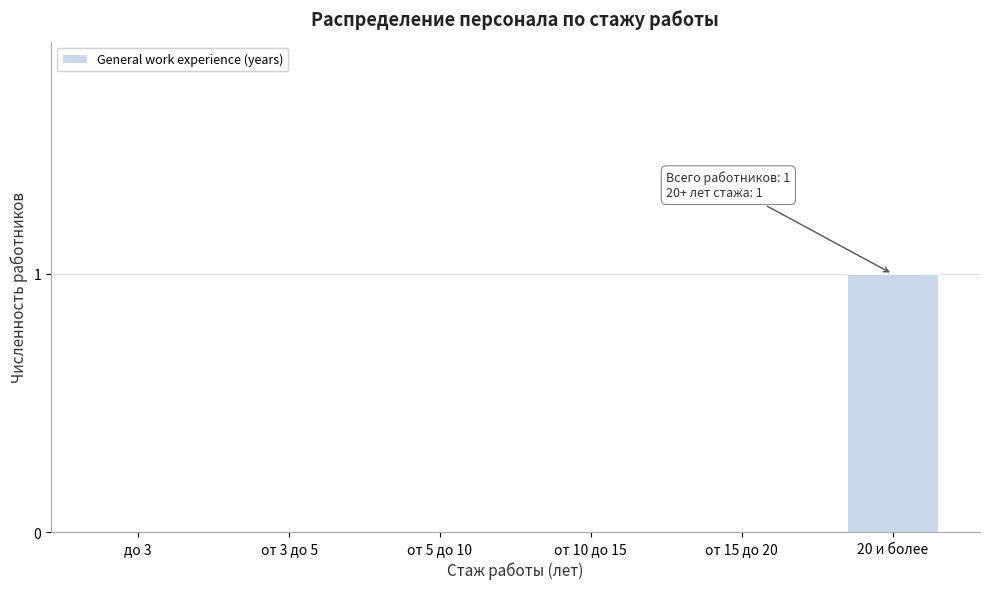

Reading left to right, transcribe all the data shown in this chart.

до 3=0	от 3 до 5=0	от 5 до 10=0	от 10 до 15=0	от 15 до 20=0	20 и более=1